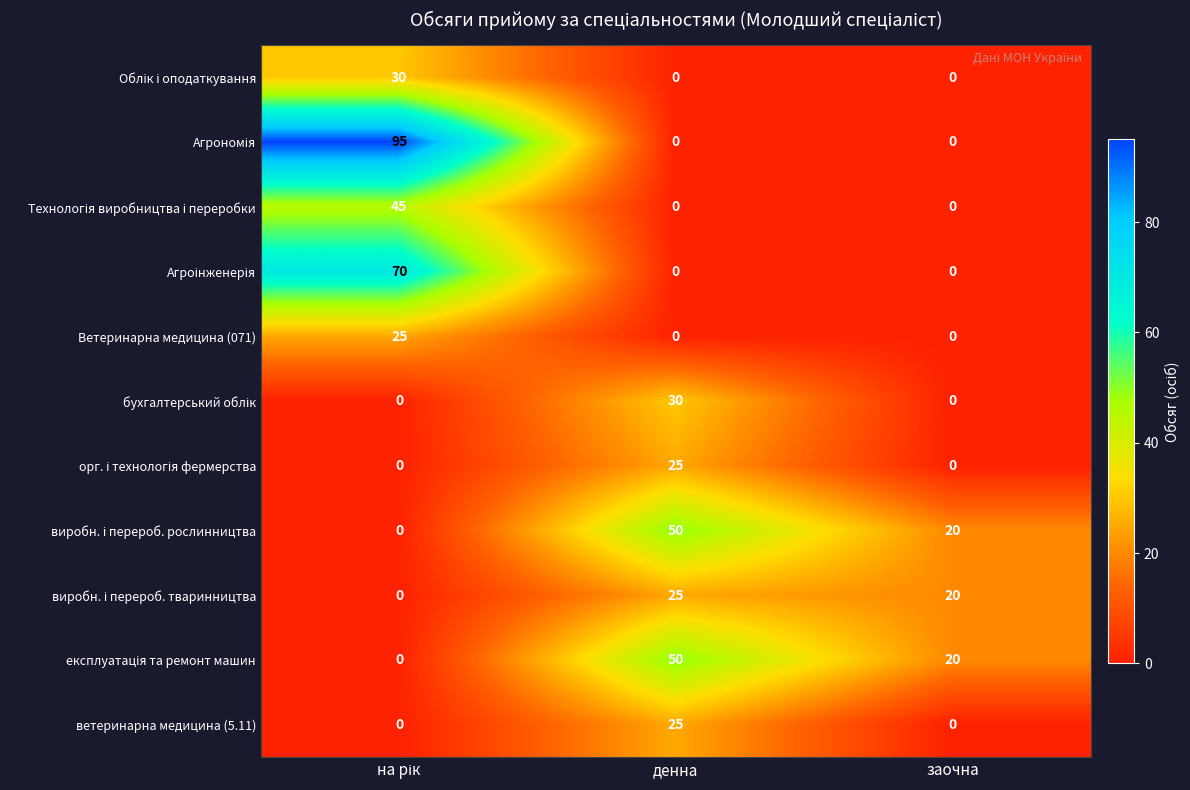

Count the ветеринарна медицина (5.11) values in the range 0 to 25.

3